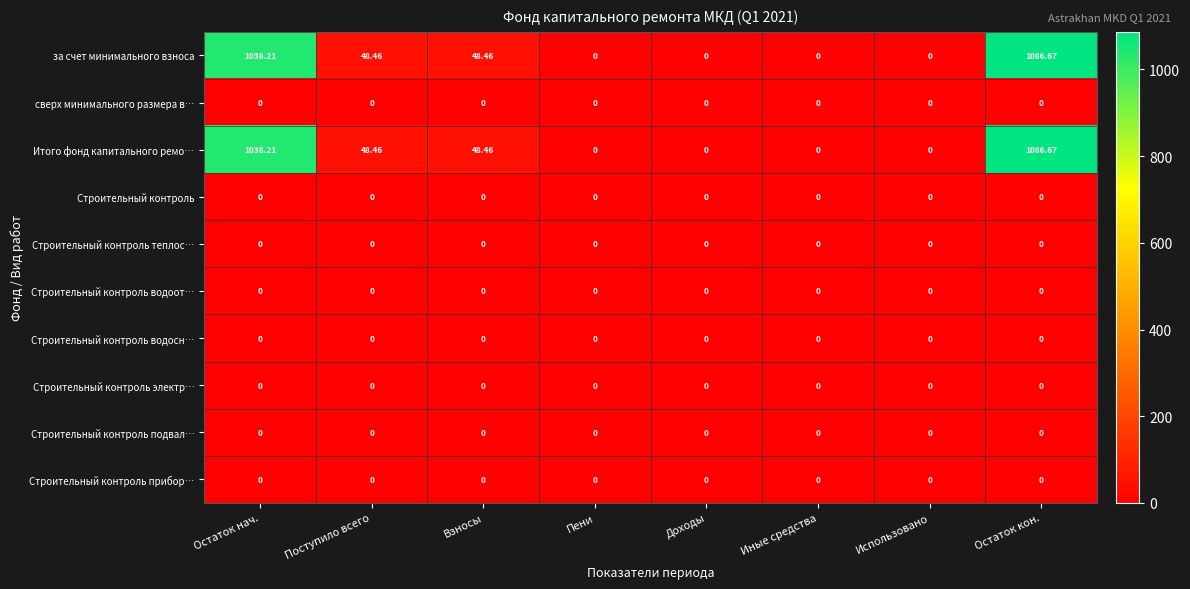

Which label corresponds to the largest value in the chart?

Остаток кон.